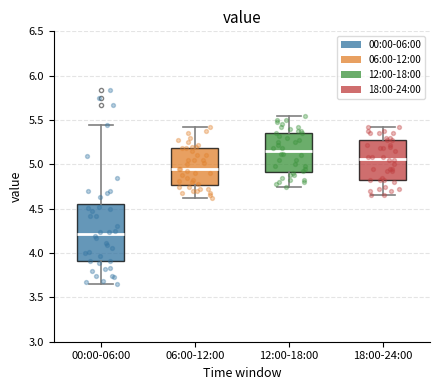

Which box's median line is the lowest?

00:00-06:00